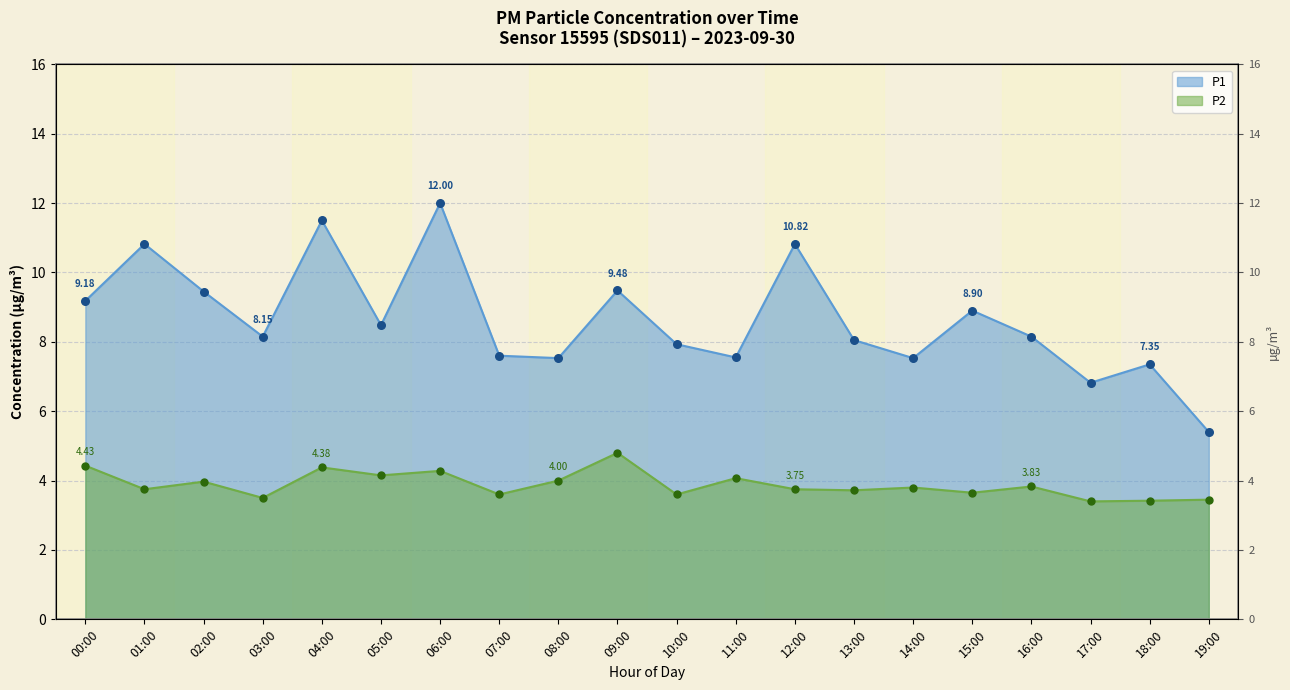

Which series contains the lowest Y value?

P2